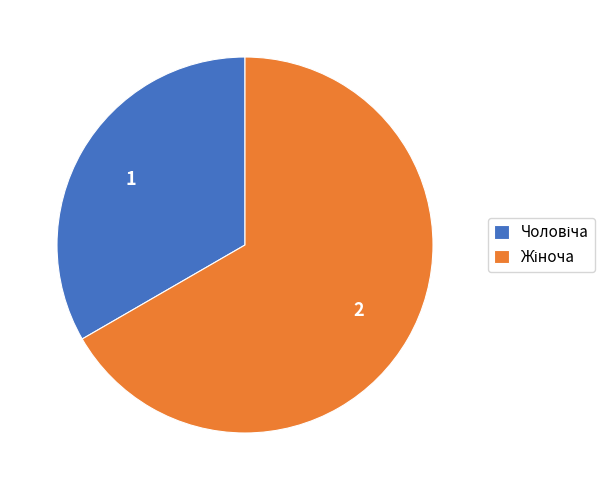

To the nearest percent, what is the difference between the largest and smallest slice percentages?

33%